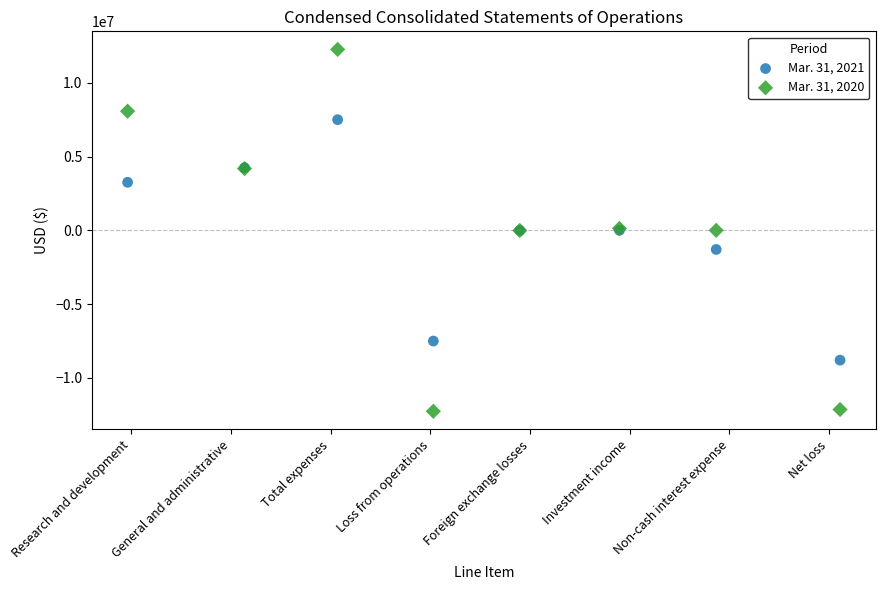

Which series has the largest Y range (max minus min)?

Mar. 31, 2020